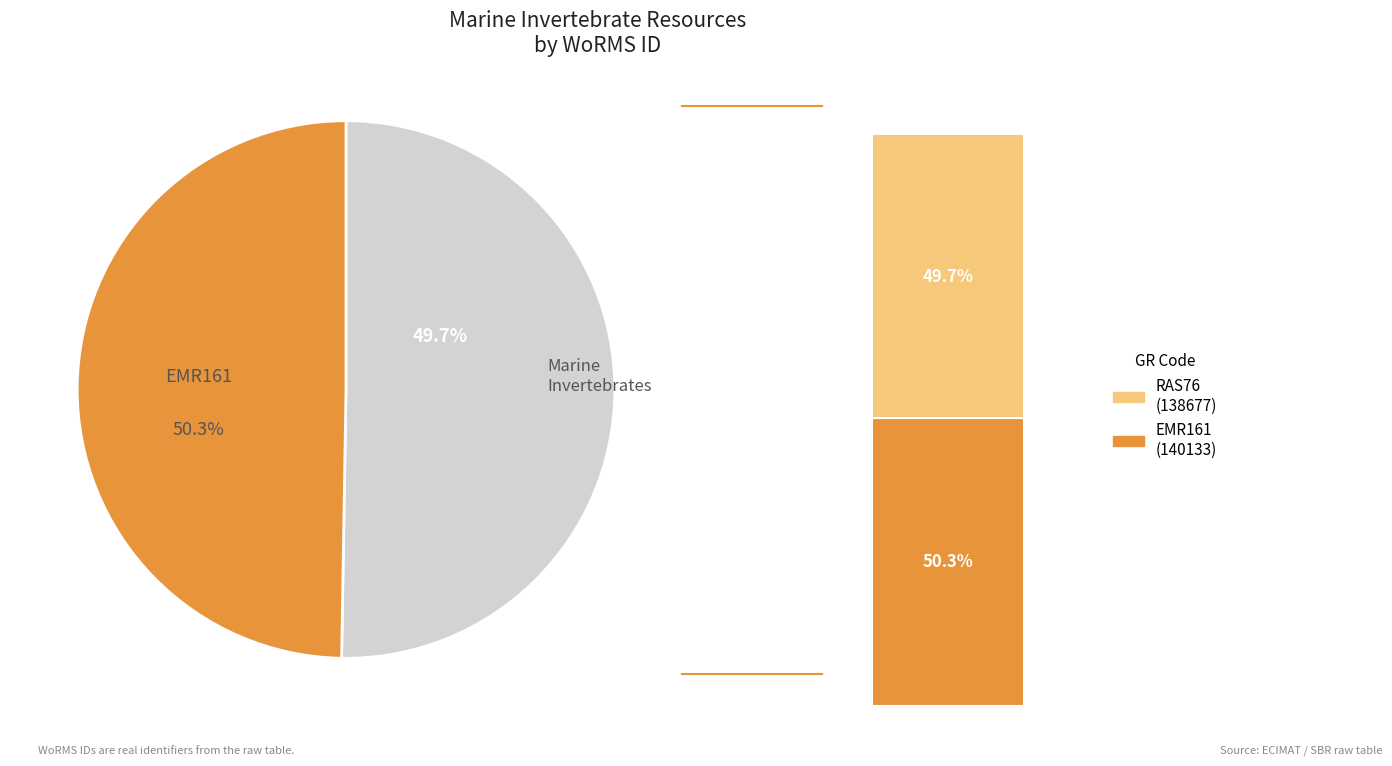

True or false: RAS76 accounts for 50% of the total.

True